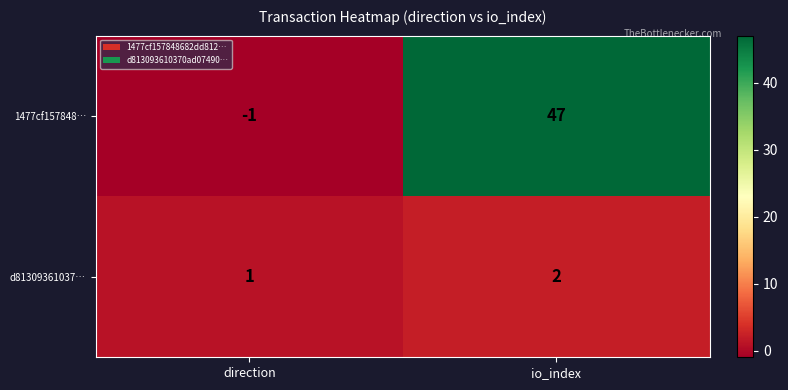

Rank the series by their maximum value, from highest to lowest.

1477cf157848…, d81309361037…